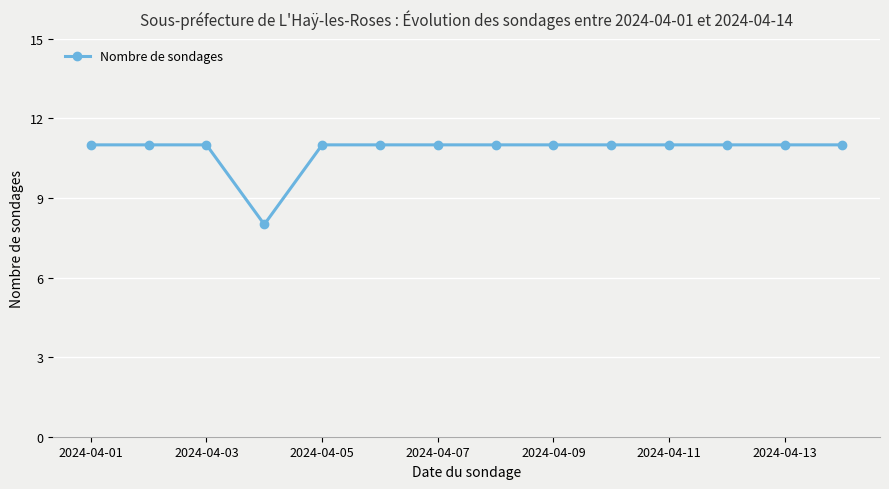

What is the value of the 7th point from the left?

11